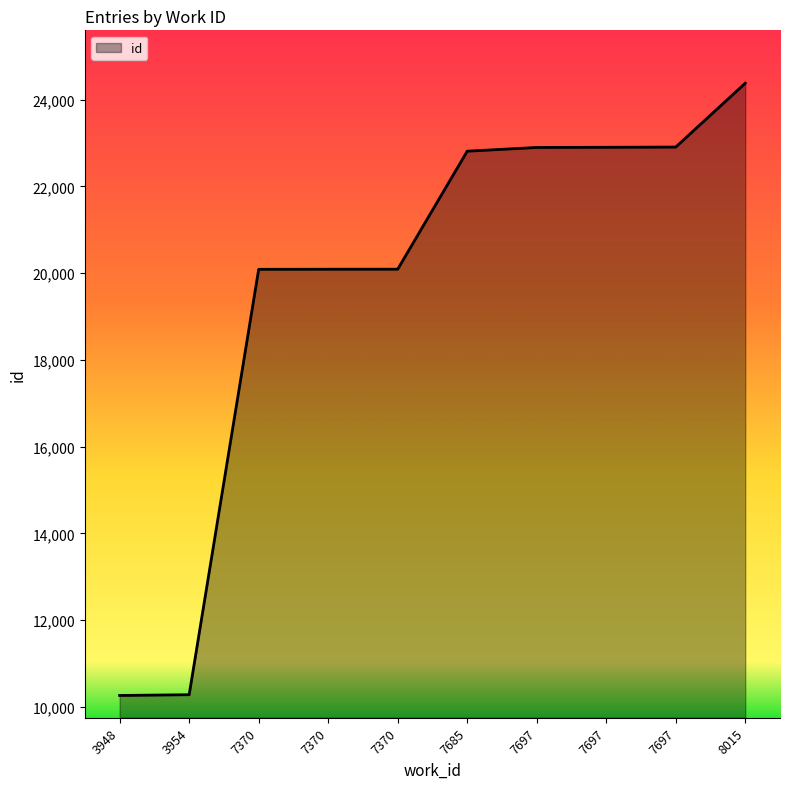

Where is the data nearest to the value 17321?

7370